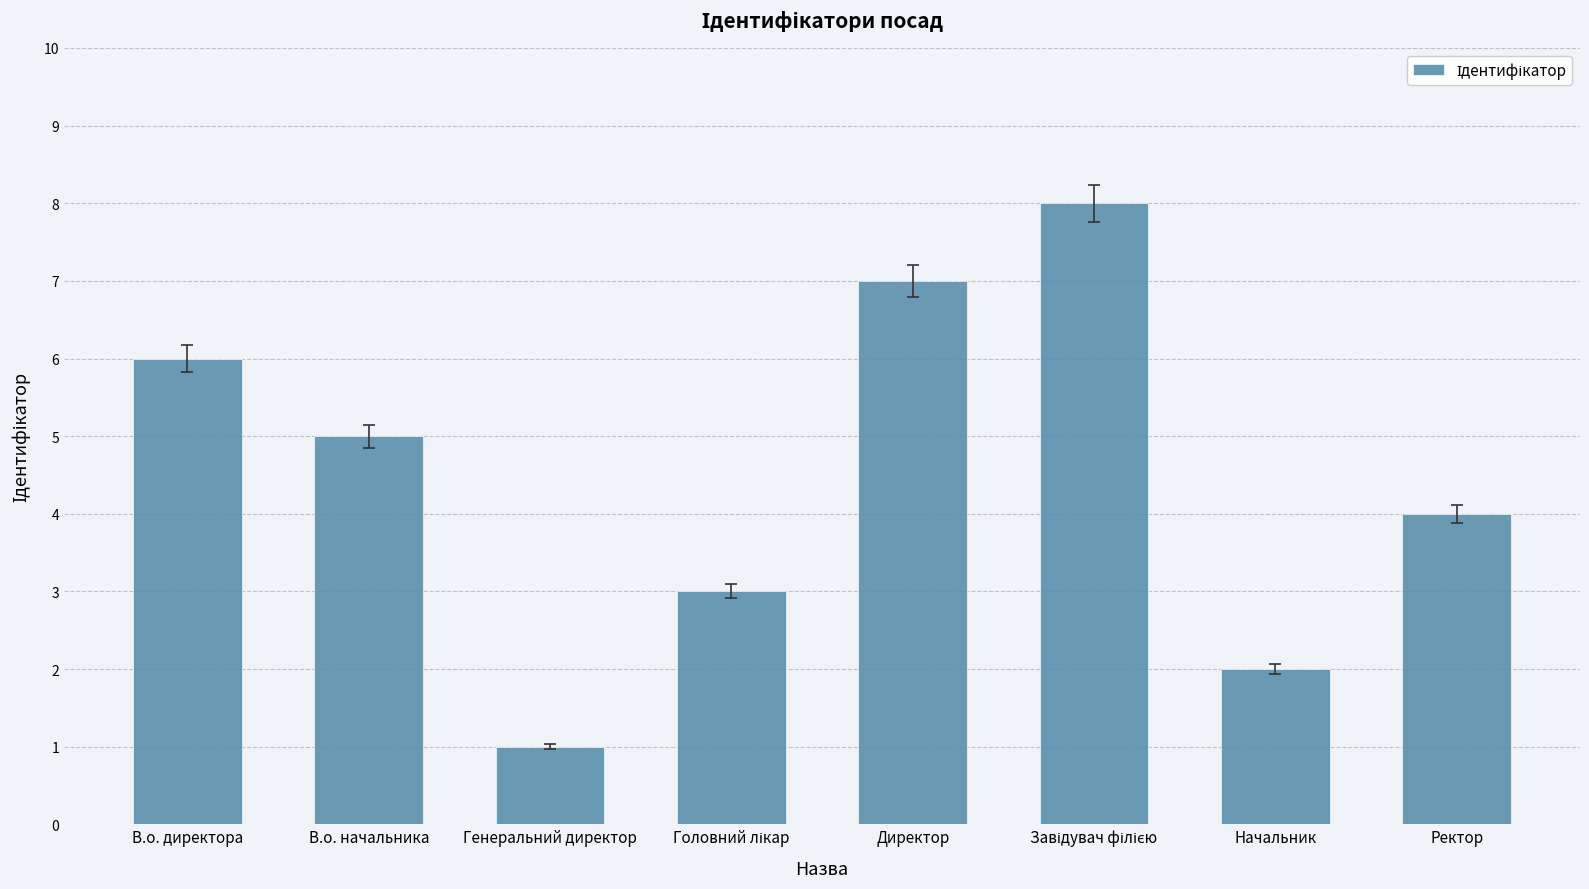

Reading right to left, transcribe all the data shown in this chart.

4	2	8	7	3	1	5	6